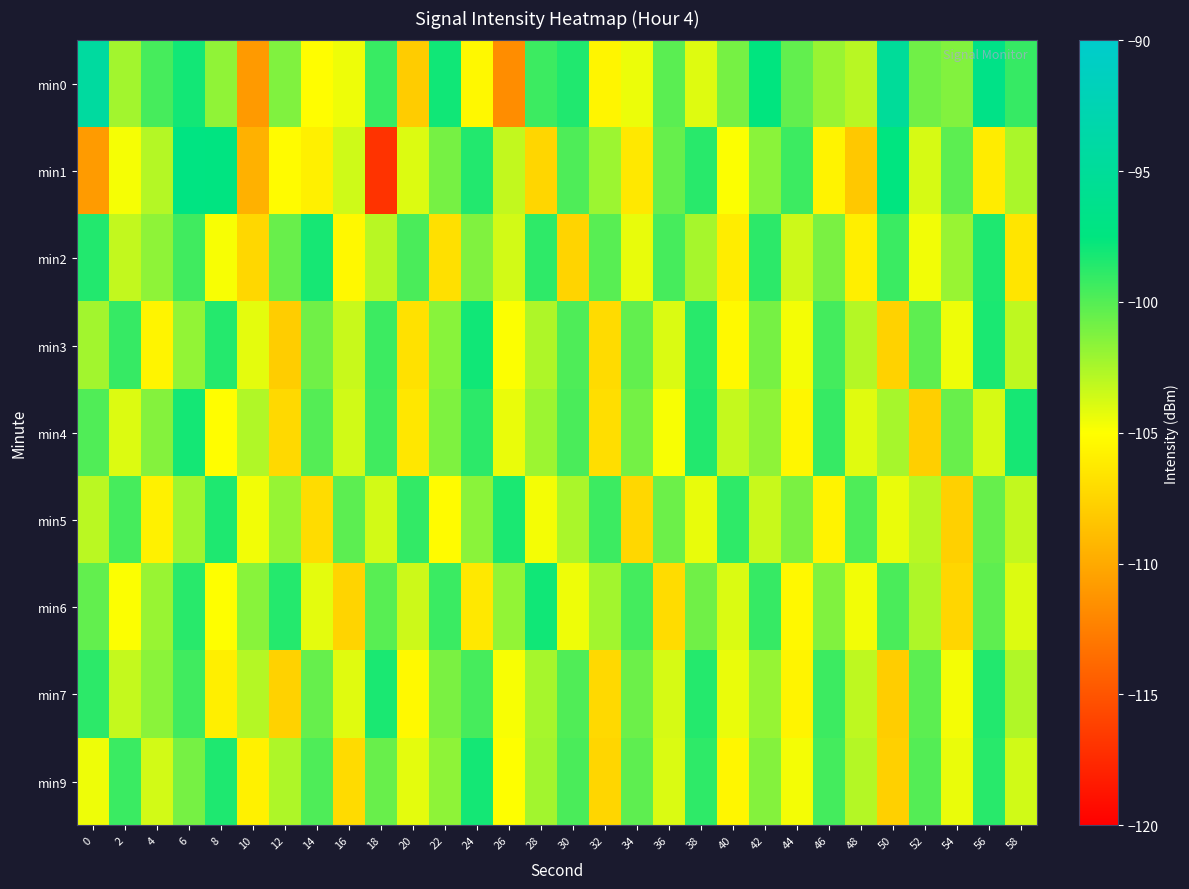

Reading left to right, extract all data points from this chart.

min0: 0=-94.4	2=-102.3	4=-99.6	6=-98.0	8=-101.8	10=-110.9	12=-101.3	14=-105.1	16=-104.5	18=-99.1	20=-108.0	22=-98.0	24=-105.4	26=-111.7	28=-99.3	30=-98.4	32=-105.6	34=-104.4	36=-100.2	38=-104.0	40=-101.0	42=-97.5	44=-100.4	46=-102.0	48=-102.9	50=-95.0	52=-100.8	54=-101.4	56=-96.7	58=-99.1
min1: 0=-110.9	2=-104.8	4=-102.8	6=-97.2	8=-97.3	10=-109.6	12=-105.2	14=-105.8	16=-103.5	18=-116.9	20=-104.0	22=-101.0	24=-98.5	26=-103.2	28=-107.4	30=-99.8	32=-102.1	34=-106.3	36=-100.5	38=-98.7	40=-104.9	42=-101.6	44=-99.3	46=-105.7	48=-108.2	50=-97.4	52=-103.8	54=-100.2	56=-106.1	58=-102.5
min2: 0=-98.5	2=-103.2	4=-101.7	6=-99.4	8=-104.8	10=-107.3	12=-100.6	14=-98.2	16=-105.4	18=-102.9	20=-99.7	22=-106.8	24=-101.3	26=-103.7	28=-98.9	30=-107.5	32=-100.1	34=-104.3	36=-99.6	38=-102.4	40=-106.0	42=-98.8	44=-103.5	46=-101.1	48=-105.9	50=-99.2	52=-104.6	54=-102.0	56=-98.4	58=-106.5
min3: 0=-102.3	2=-99.1	4=-105.6	6=-101.8	8=-98.6	10=-104.2	12=-107.9	14=-100.8	16=-103.4	18=-99.3	20=-106.7	22=-101.5	24=-98.0	26=-104.9	28=-102.6	30=-99.8	32=-107.1	34=-100.4	36=-103.9	38=-98.7	40=-105.3	42=-101.0	44=-104.7	46=-99.5	48=-102.8	50=-107.6	52=-100.3	54=-104.5	56=-98.3	58=-103.1
min4: 0=-99.9	2=-104.0	4=-101.4	6=-98.1	8=-105.1	10=-102.7	12=-107.2	14=-100.0	16=-103.6	18=-99.4	20=-106.4	22=-101.2	24=-98.8	26=-104.4	28=-102.1	30=-99.7	32=-106.9	34=-100.9	36=-104.8	38=-98.5	40=-103.3	42=-101.7	44=-105.5	46=-99.1	48=-104.1	50=-102.4	52=-107.8	54=-100.6	56=-103.8	58=-98.2
min5: 0=-103.0	2=-99.6	4=-105.8	6=-102.2	8=-98.4	10=-104.6	12=-101.9	14=-107.0	16=-100.2	18=-103.7	20=-99.0	22=-105.2	24=-101.6	26=-98.3	28=-104.7	30=-102.5	32=-99.3	34=-107.3	36=-100.7	38=-104.3	40=-98.9	42=-103.4	44=-101.1	46=-105.7	48=-99.8	50=-104.4	52=-102.9	54=-107.7	56=-100.5	58=-103.2
min6: 0=-100.4	2=-104.9	4=-102.0	6=-98.7	8=-105.0	10=-101.5	12=-98.6	14=-104.2	16=-107.5	18=-100.1	20=-103.5	22=-99.2	24=-106.3	26=-101.8	28=-98.0	30=-104.5	32=-102.3	34=-99.5	36=-107.0	38=-100.8	40=-103.9	42=-99.1	44=-105.4	46=-101.3	48=-104.6	50=-99.7	52=-102.6	54=-107.4	56=-100.3	58=-104.0
min7: 0=-98.8	2=-103.3	4=-101.6	6=-99.4	8=-105.9	10=-102.8	12=-107.6	14=-100.5	16=-104.1	18=-98.3	20=-105.3	22=-101.1	24=-99.6	26=-104.8	28=-102.4	30=-99.9	32=-107.2	34=-100.7	36=-103.8	38=-98.6	40=-104.4	42=-101.9	44=-105.6	46=-99.3	48=-103.1	50=-107.9	52=-100.2	54=-104.7	56=-98.5	58=-102.7
min9: 0=-104.5	2=-99.2	4=-103.7	6=-101.0	8=-98.4	10=-105.8	12=-102.6	14=-99.8	16=-107.1	18=-100.6	20=-104.2	22=-101.7	24=-98.1	26=-105.0	28=-102.3	30=-99.7	32=-107.4	34=-100.3	36=-103.9	38=-98.9	40=-105.5	42=-101.4	44=-104.7	46=-99.5	48=-102.8	50=-107.7	52=-100.0	54=-104.4	56=-98.7	58=-103.6